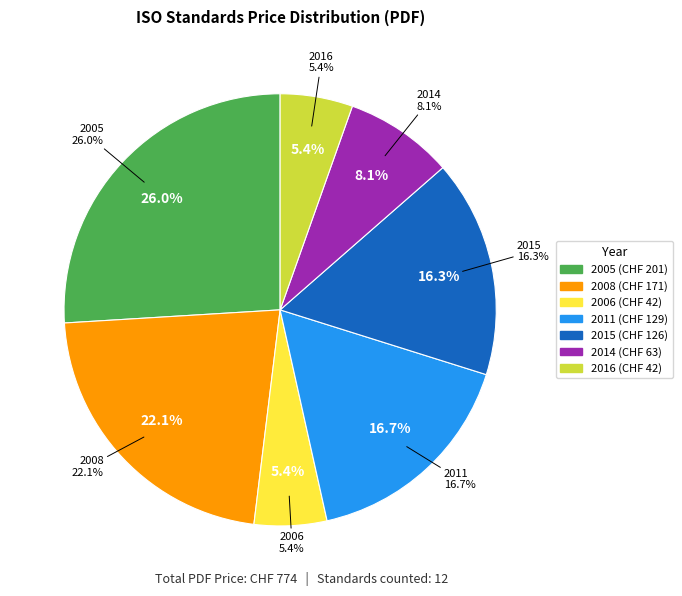

Is ISO 14490-2:2005 the majority of the pie?

No